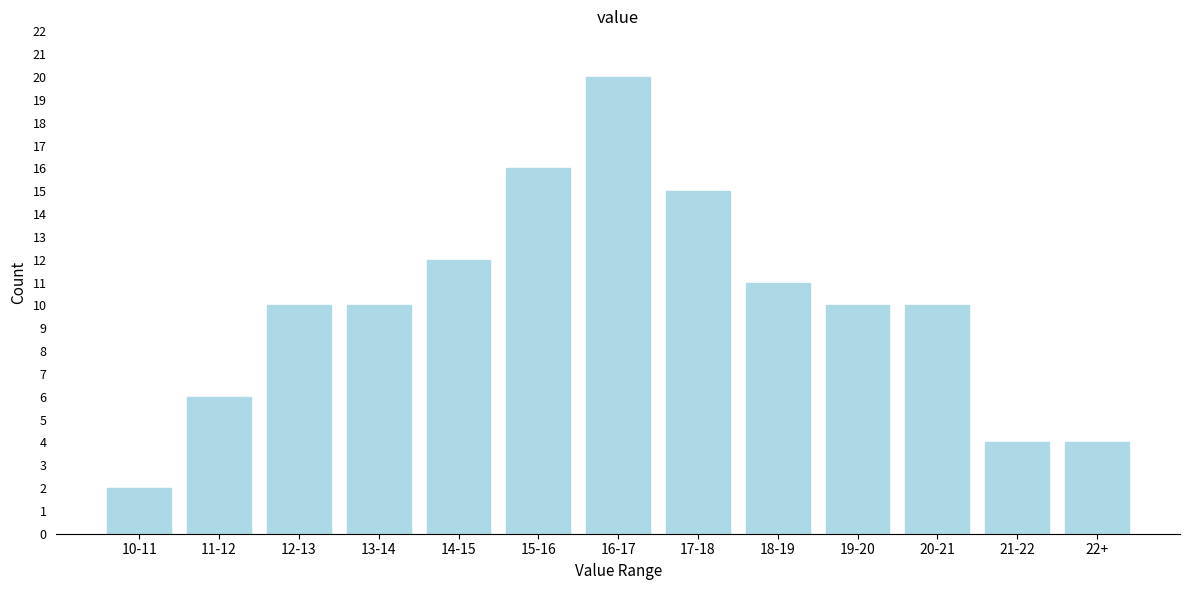

Reading right to left, extract all data points from this chart.

4	4	10	10	11	15	20	16	12	10	10	6	2